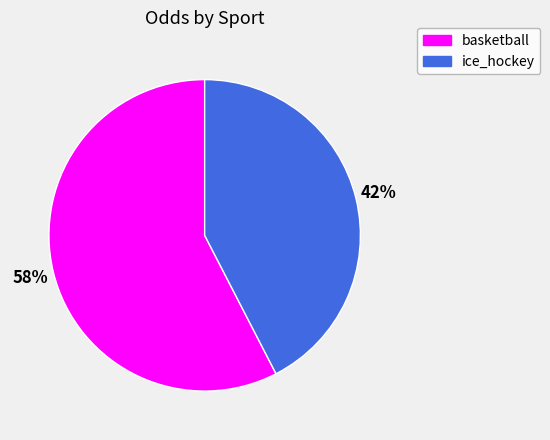

Which slice is the largest?

basketball